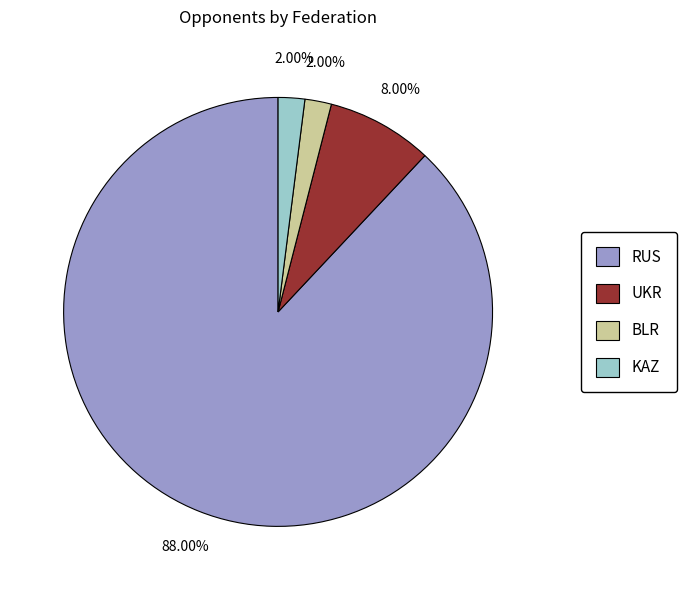

What is the largest slice in the pie chart?

RUS